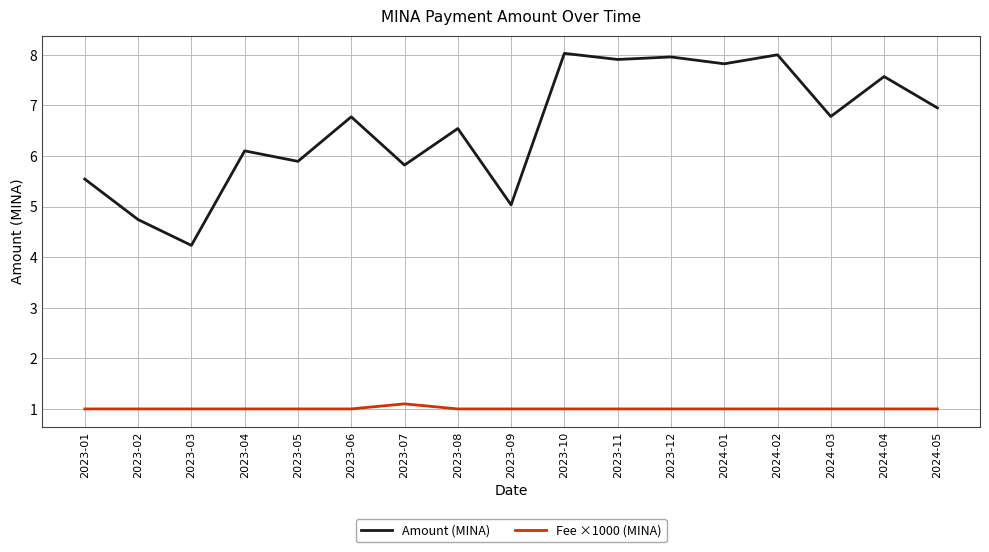

True or false: Fee ×1000 (MINA) and Amount (MINA) cross at least once.

False